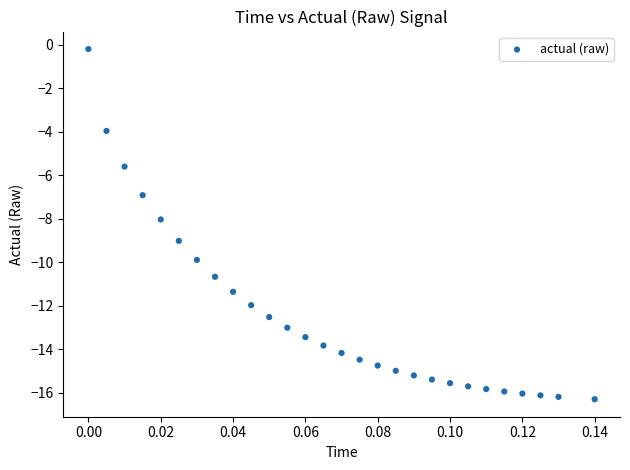

What is the range of Y values (max minus min)?

16.1